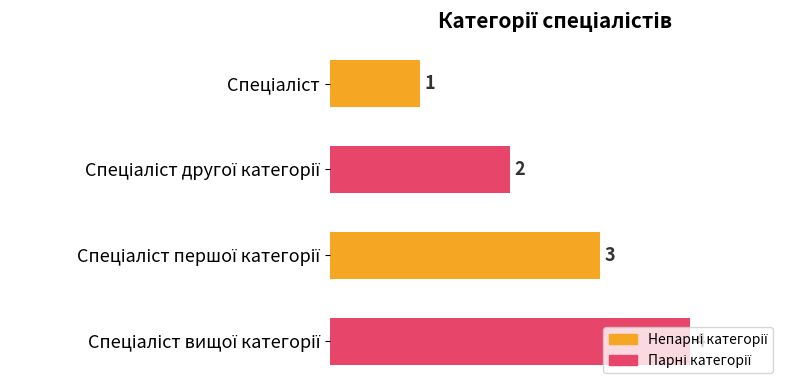

How many values are between 2 and 4?

3